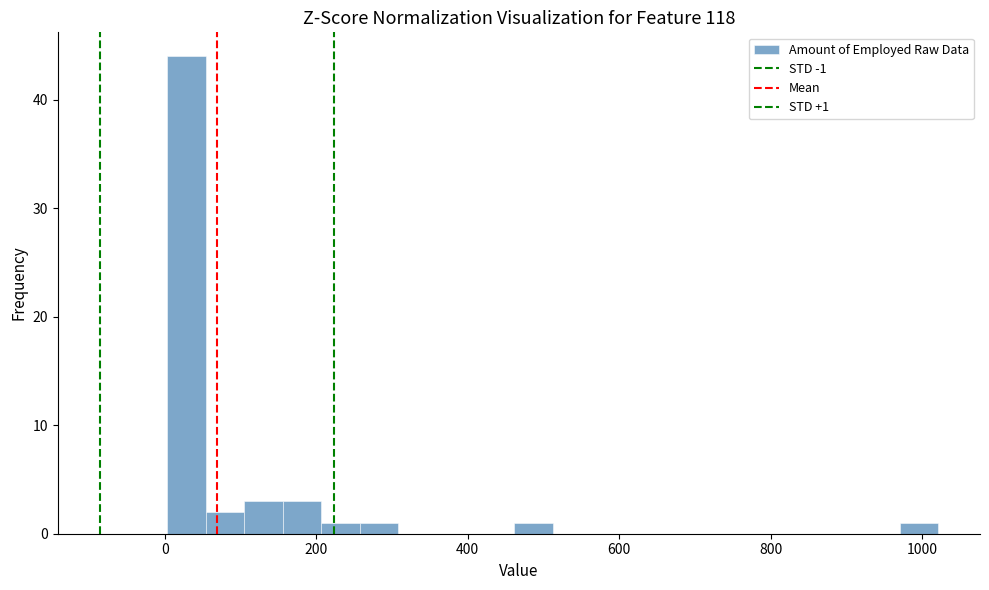

Around what value on the x-axis is the tallest bar? Give the approximate position of its centre, as read against the axis.

20